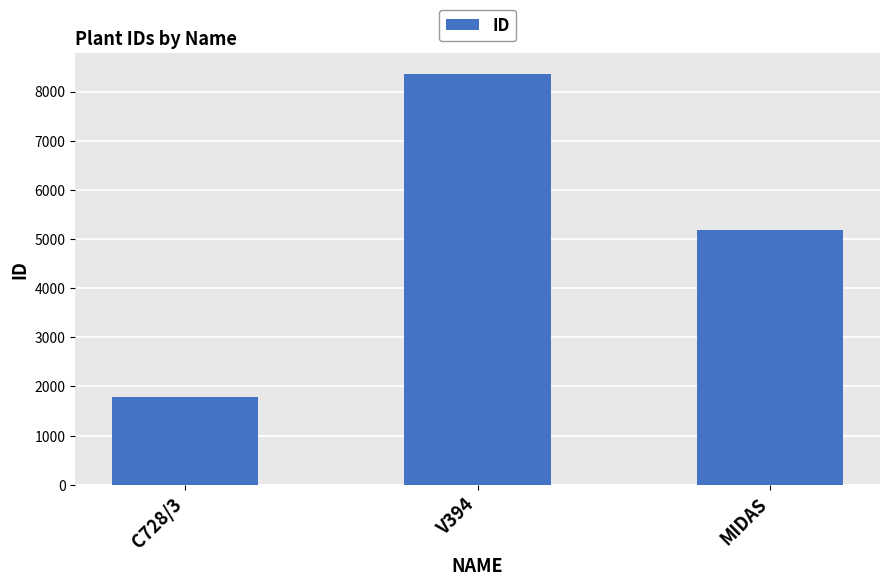

What is the label of the 3rd bar from the left?

MIDAS